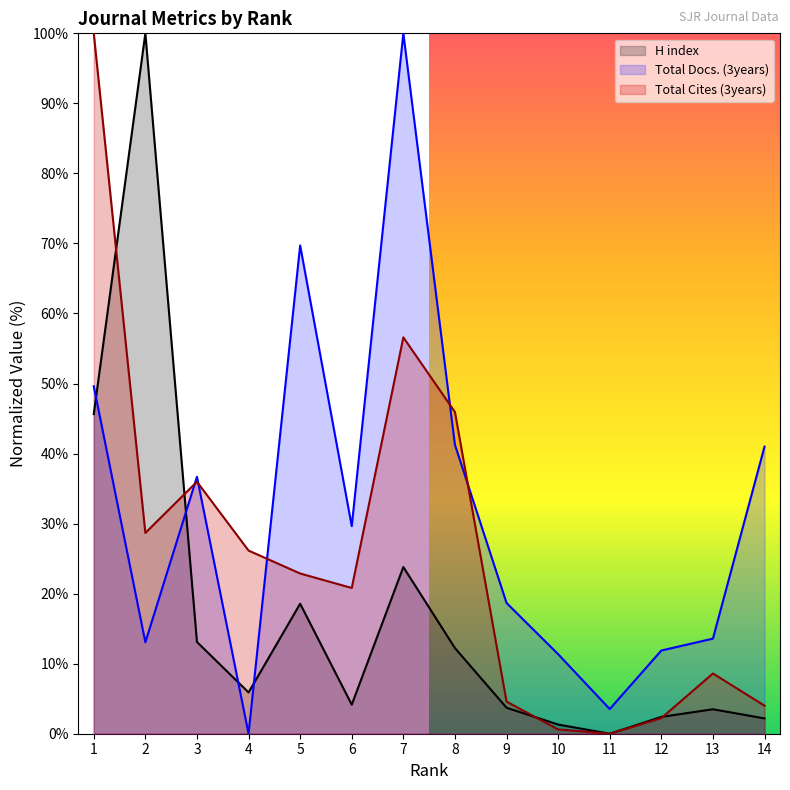

True or false: Total Cites (3years) and H index cross at least once.

True